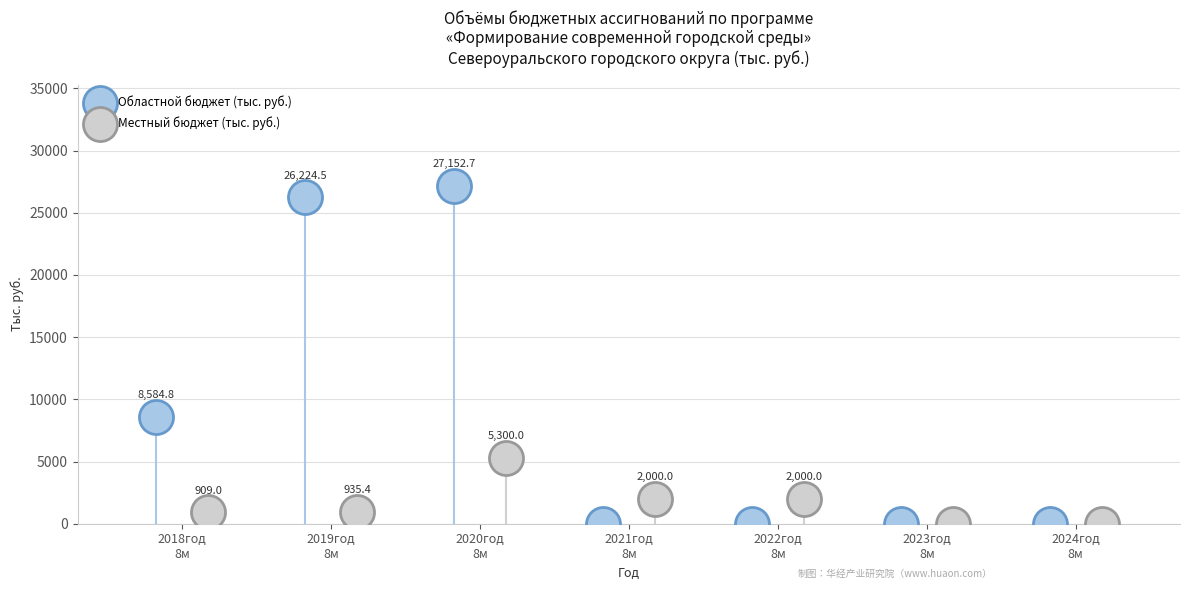

Which series has the widest spread of Y values?

Областной бюджет (тыс. руб.)